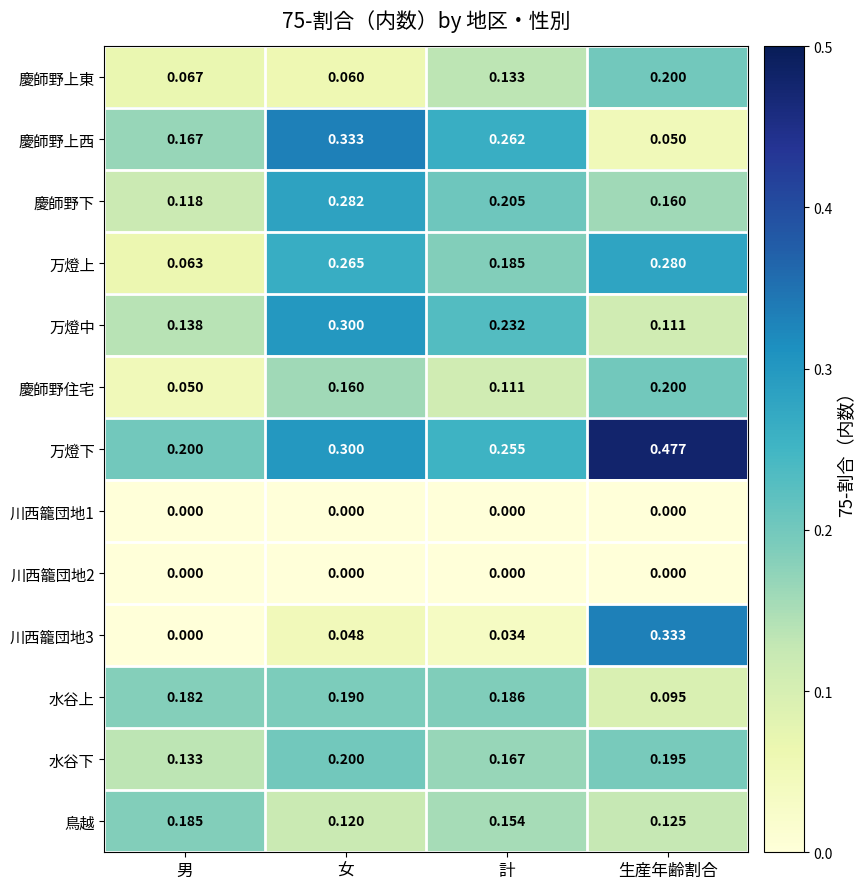

At which category does the chart reach its peak across all series?

生産年齢割合